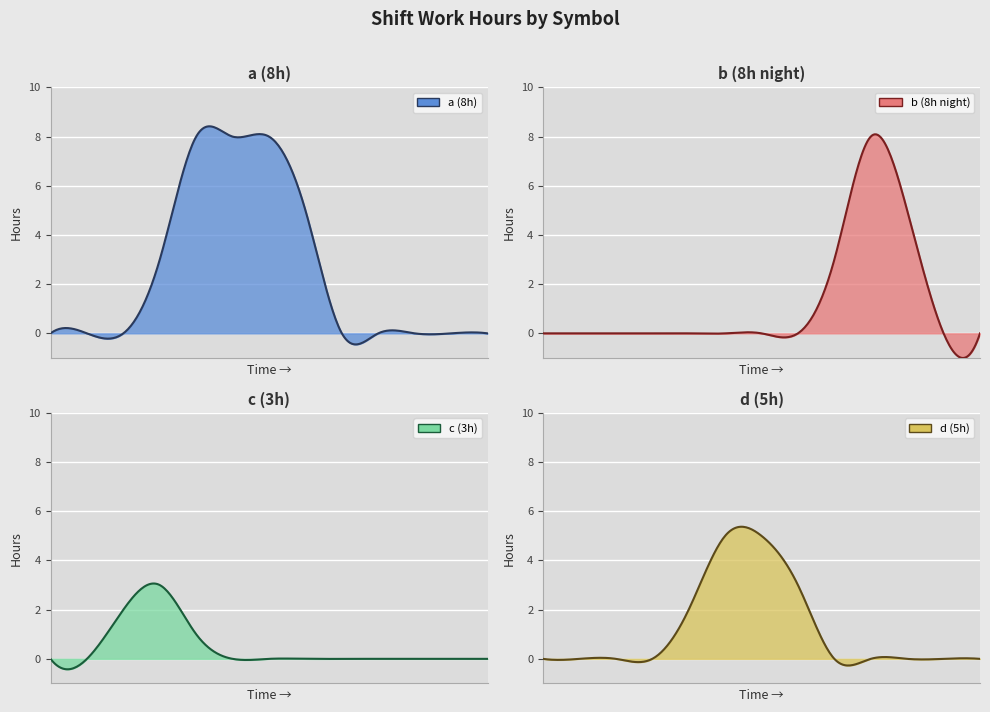

How many lines are shown in the chart?

4